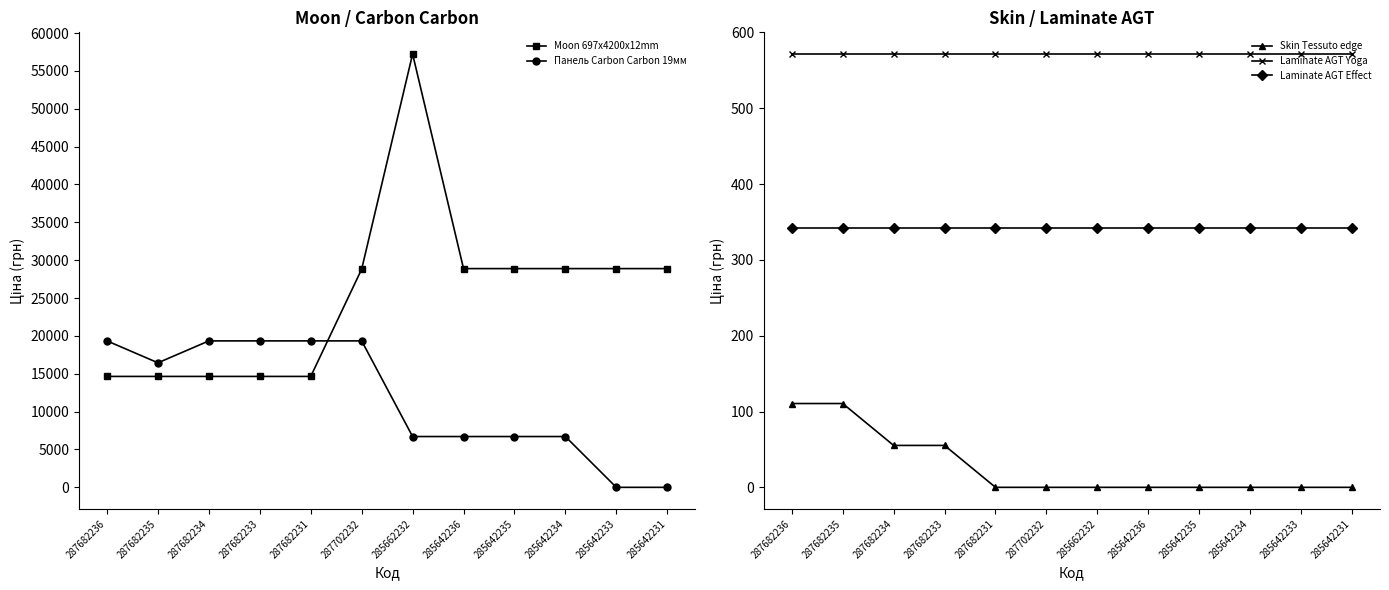

Reading left to right, list all the values displayed in this chart.

Moon 697x4200x12mm: 14649.6	14649.6	14649.6	14649.6	14649.6	28821.8	57235.5	28890.3	28890.3	28890.3	28890.3	28890.3
Панель Carbon Carbon 19мм: 19343.1	16448.2	19343.1	19343.1	19343.1	19343.1	6710.2	6710.2	6710.2	6710.2	0.0	0.0
Skin Tessuto edge: 110.5	110.5	55.3	55.3	0.0	0.0	0.0	0.0	0.0	0.0	0.0	0.0
Laminate AGT Yoga: 571.6	571.6	571.6	571.6	571.6	571.6	571.6	571.6	571.6	571.6	571.6	571.6
Laminate AGT Effect: 342.1	342.1	342.1	342.1	342.1	342.1	342.1	342.1	342.1	342.1	342.1	342.1